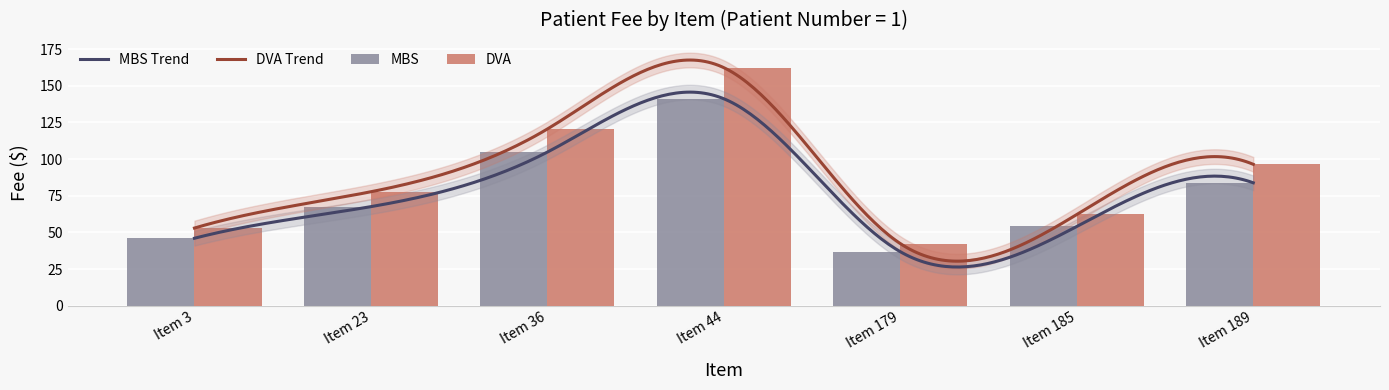

What is the highest value of the MBS series?

141.2